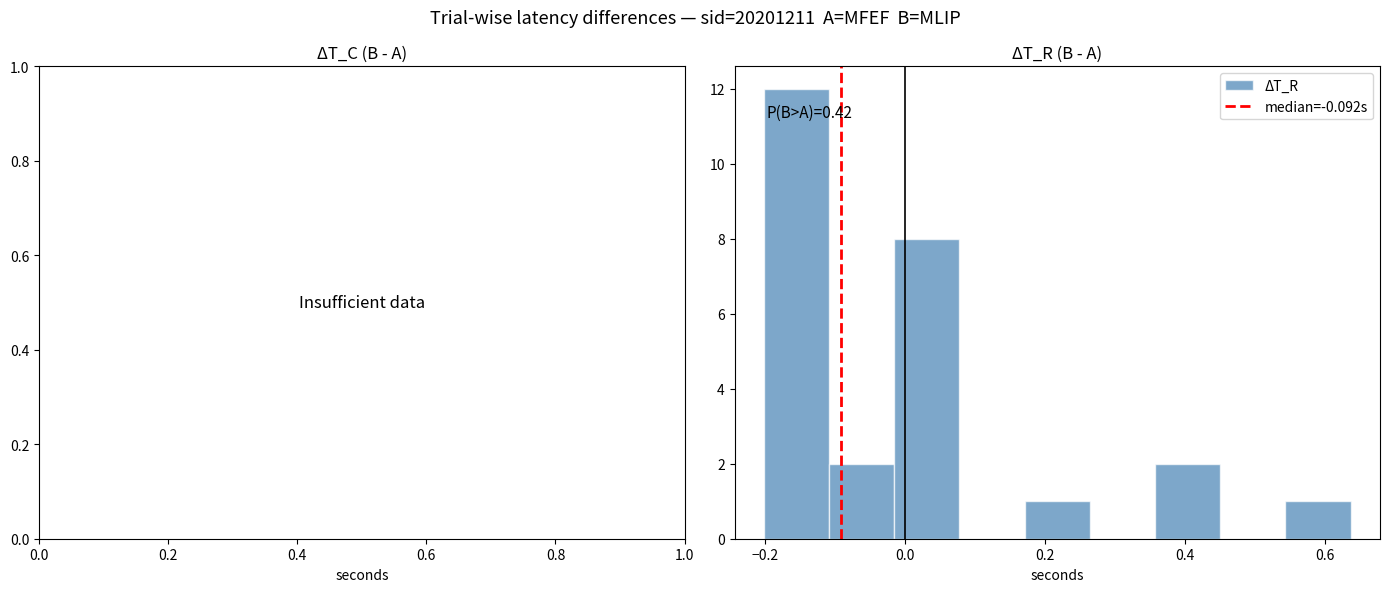

Over which range of the x-axis is the bar tallest?

-0.20 to -0.10